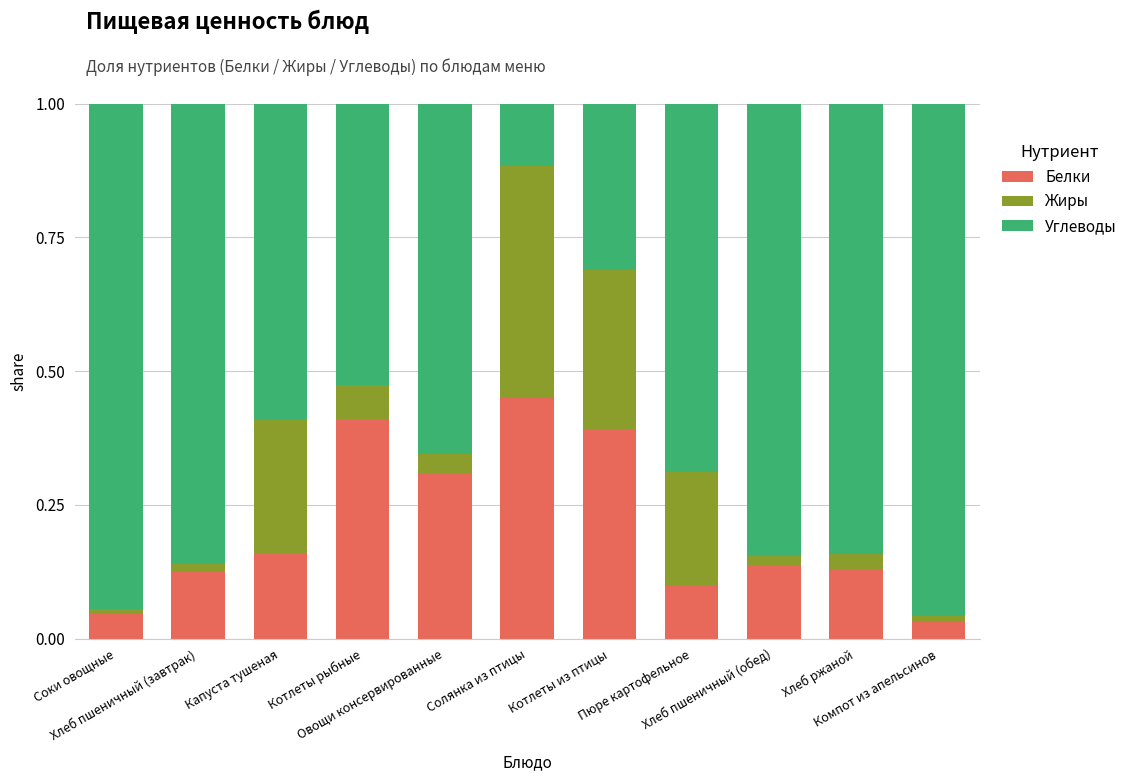

What position from the left is Котлеты из птицы?

7